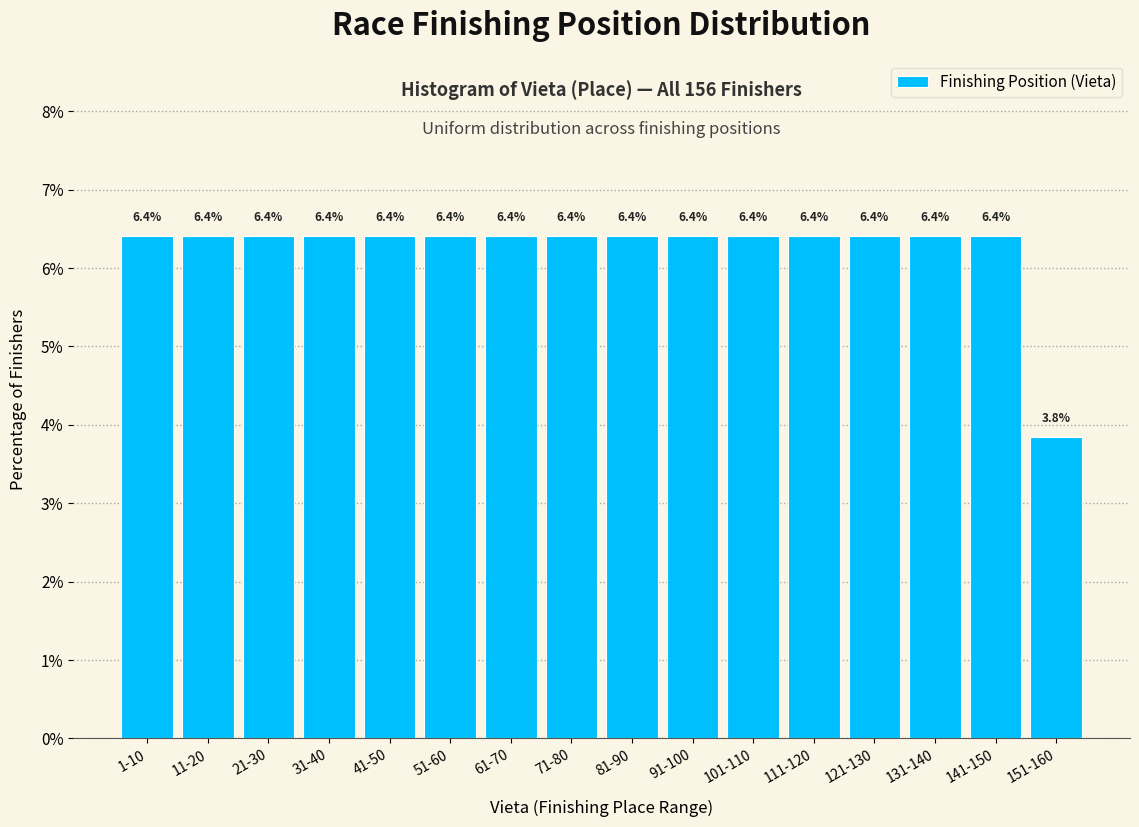

Reading left to right, extract all data points from this chart.

6.4	6.4	6.4	6.4	6.4	6.4	6.4	6.4	6.4	6.4	6.4	6.4	6.4	6.4	6.4	3.8